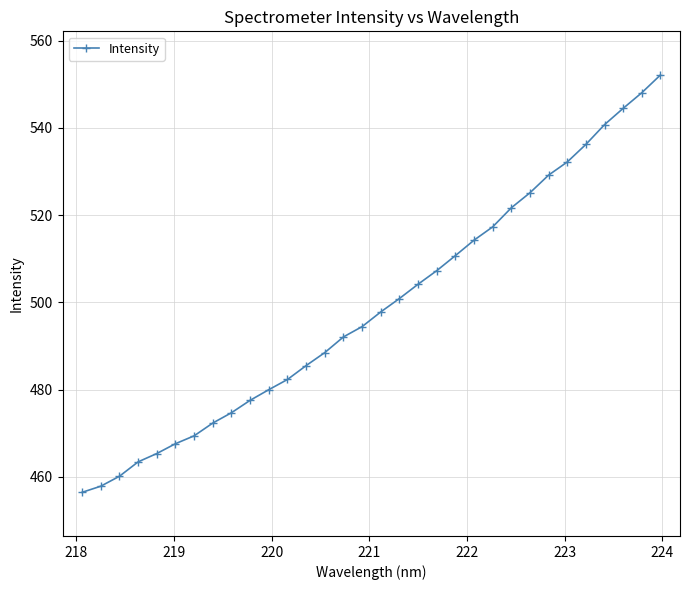

What is the minimum value shown in the chart?

456.5